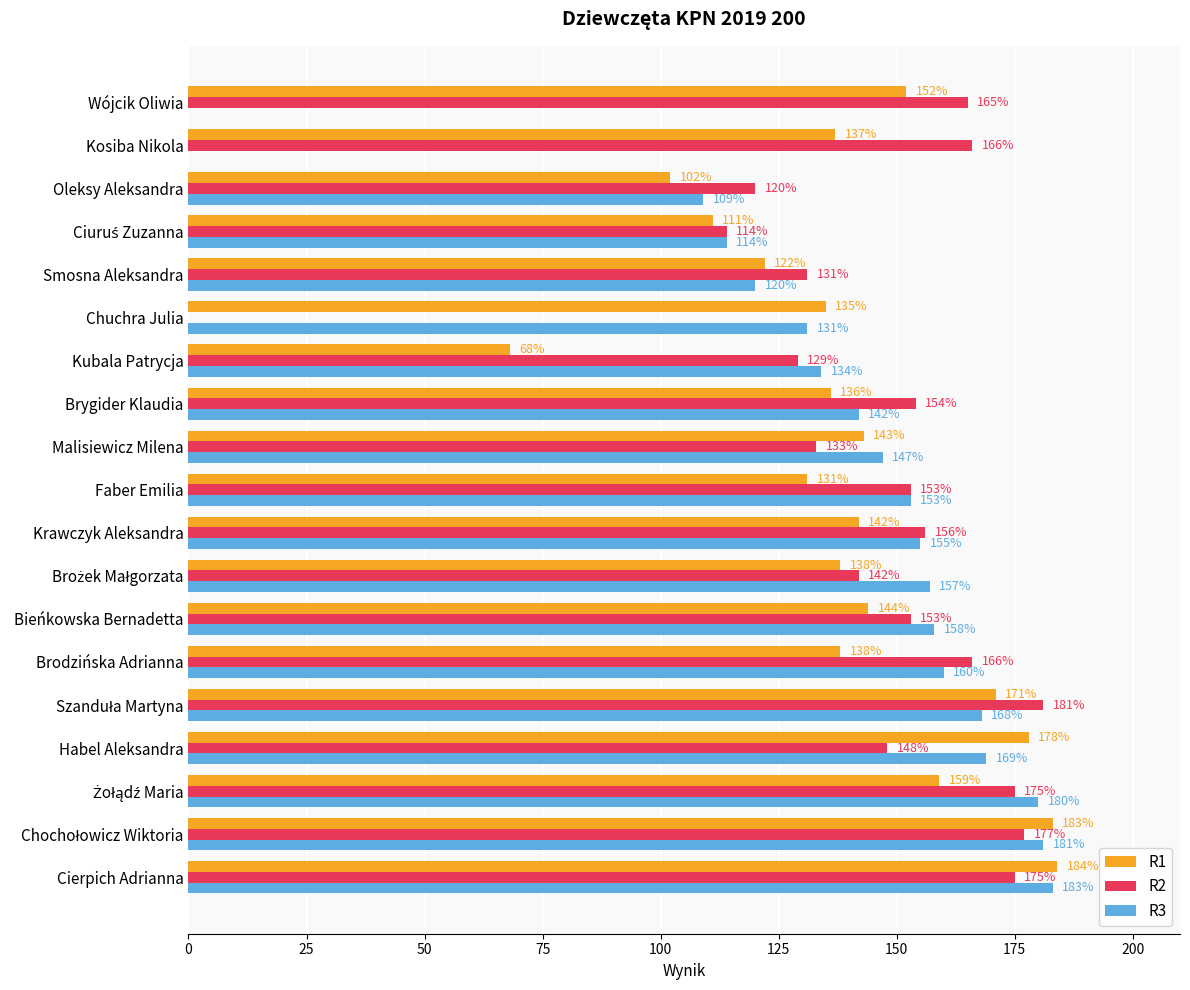

At which category is the sum across all series the highest?

Cierpich Adrianna